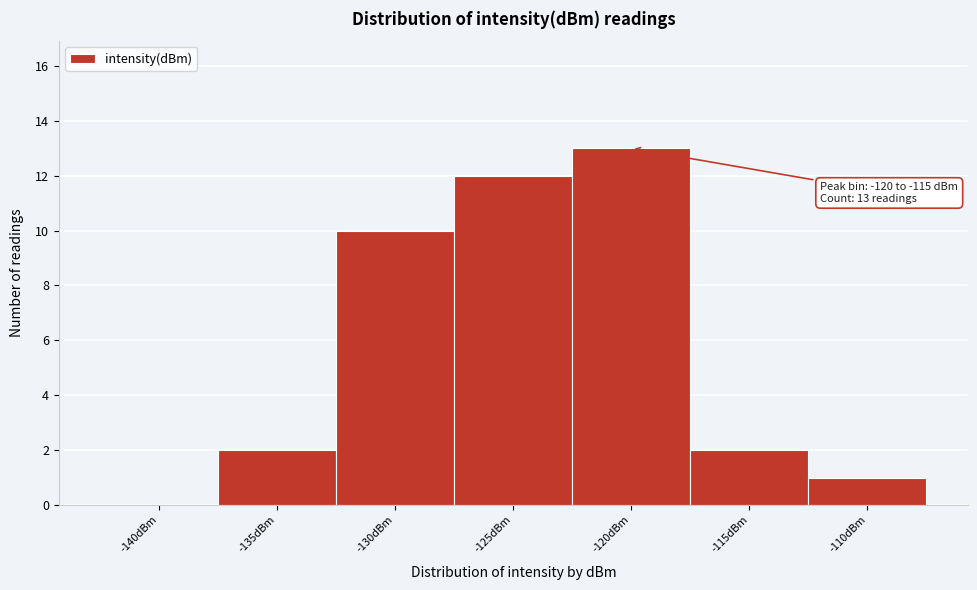

Reading left to right, list all the values displayed in this chart.

-140dBm=0	-135dBm=2	-130dBm=10	-125dBm=12	-120dBm=13	-115dBm=2	-110dBm=1